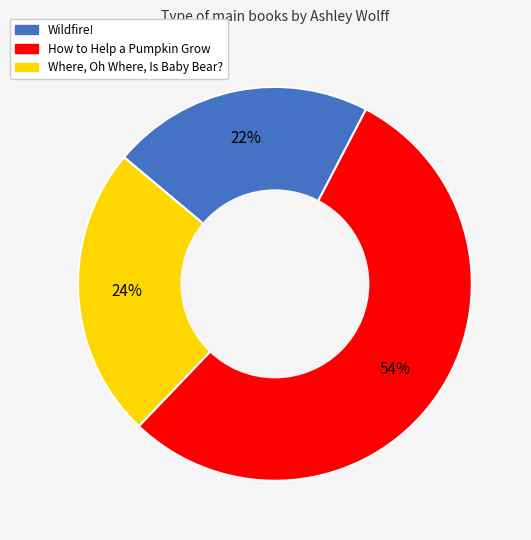

To the nearest percent, what is the combined percentage of Where, Oh Where, Is Baby Bear? and Wildfire!?

46%